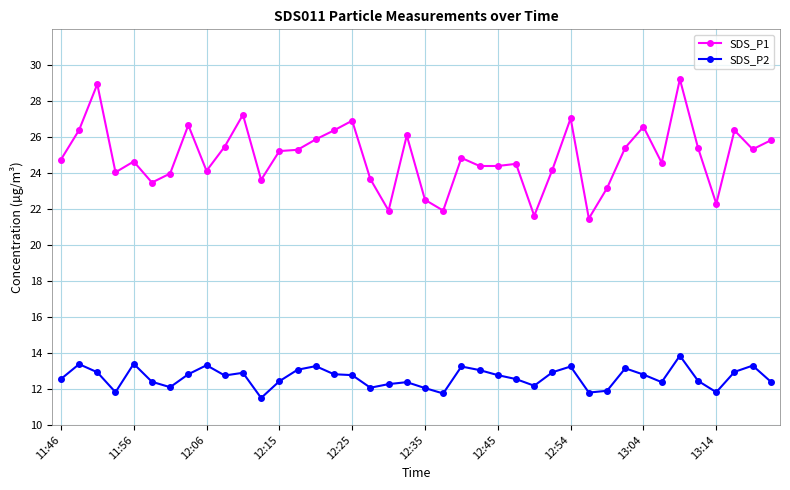

Which series has the largest total across all categories?

SDS_P1